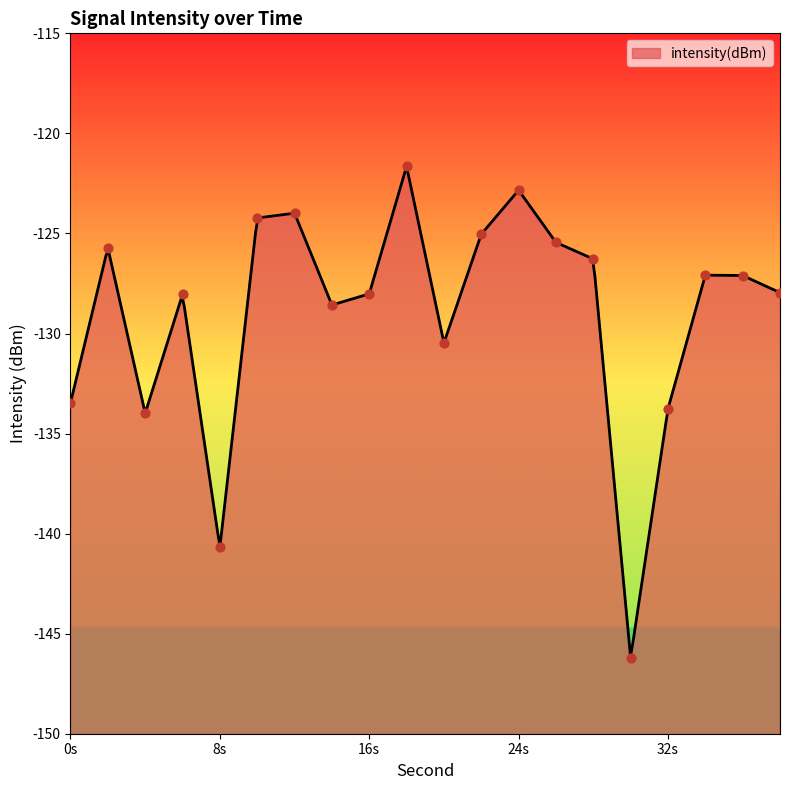

What is the change in value from 2 to 20?

-4.8